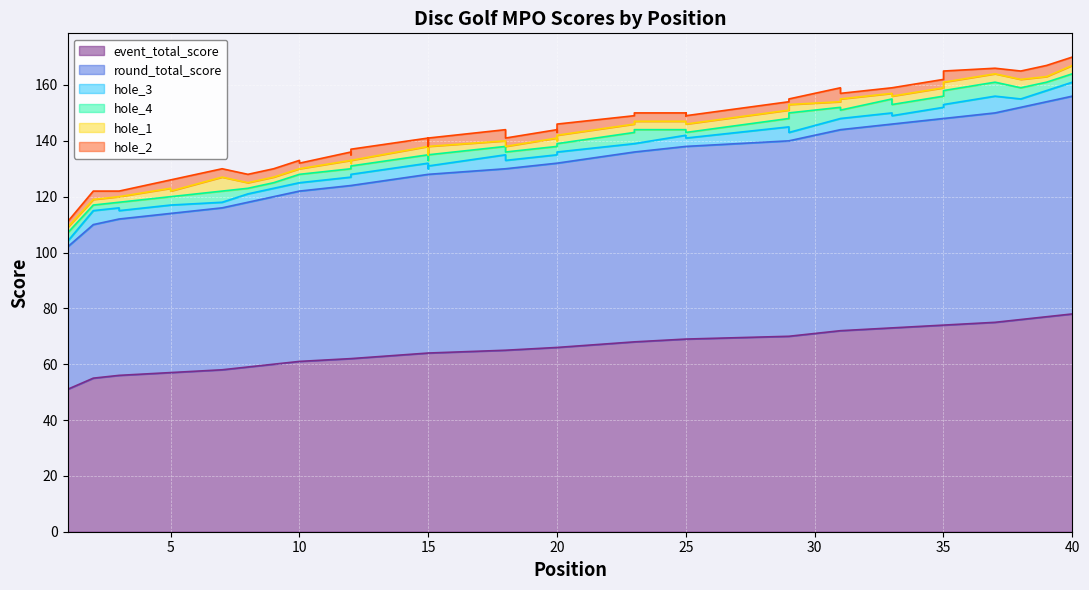

At how many categories does at least one series exceed 45?

40